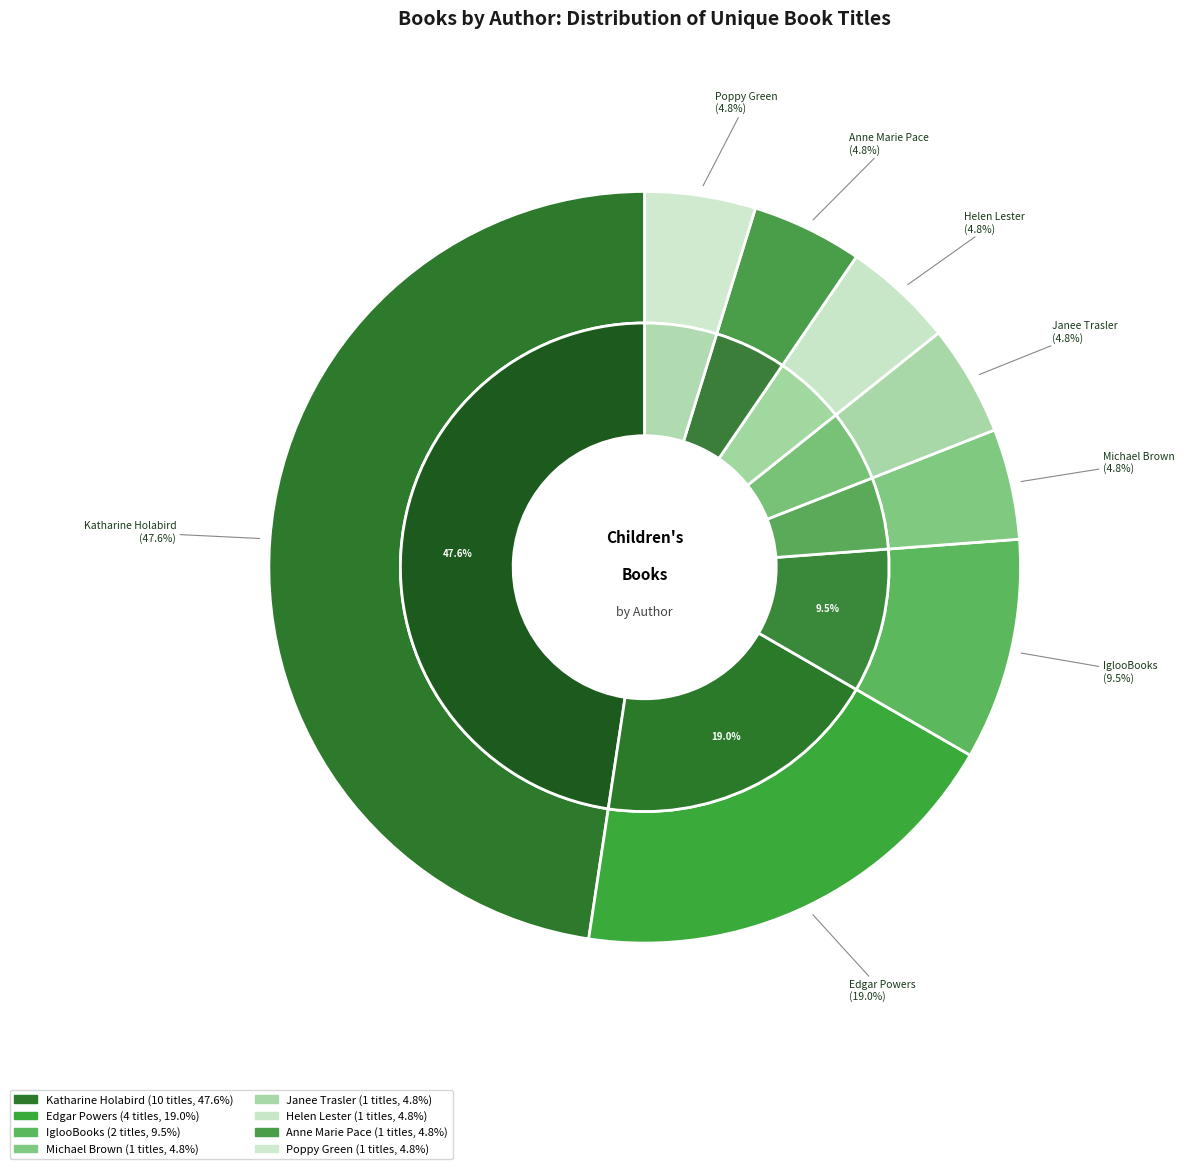

To the nearest percent, what portion does Katharine Holabird (140127089) represent?

48%